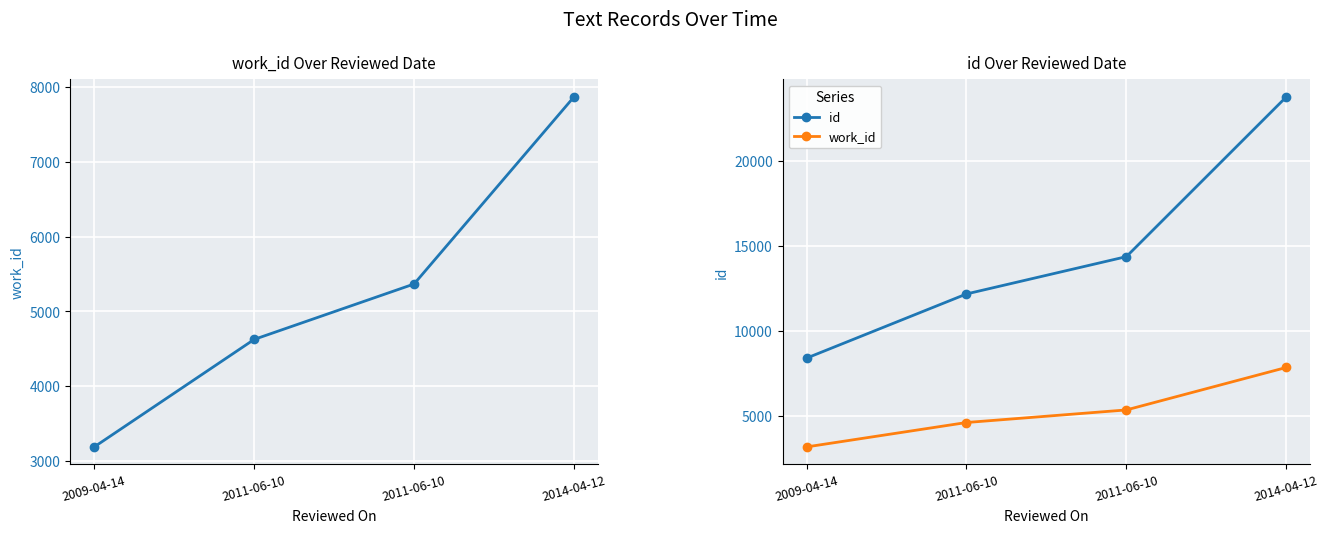

How many data points in work_id are above 5366?

1